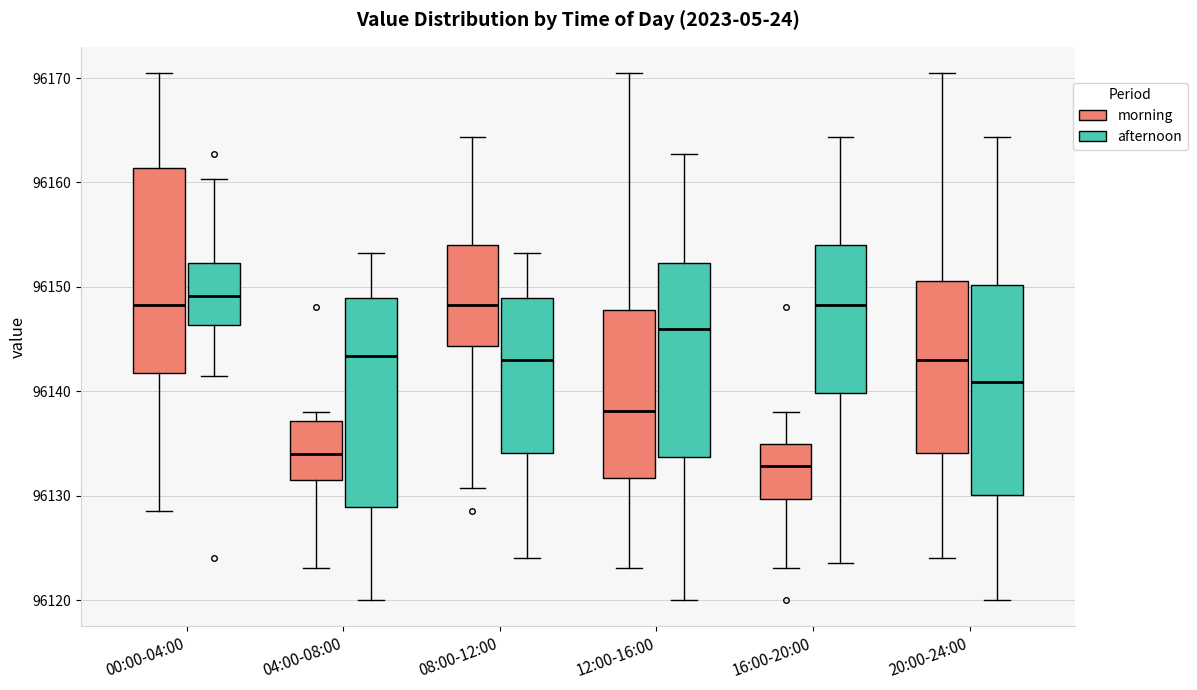

Reading left to right, read every box against the y-axis: the position of its median line, the range the box covers, and the ends of its whiskers. The values are not printed on the chart, so give them approximately, as read against the axis.

00:00-04:00 (morning): median 96148, box 96142 to 96161, whiskers 96129 to 96170
00:00-04:00 (afternoon): median 96149, box 96146 to 96152, whiskers 96142 to 96160
04:00-08:00 (morning): median 96134, box 96132 to 96137, whiskers 96123 to 96138
04:00-08:00 (afternoon): median 96143, box 96129 to 96149, whiskers 96120 to 96153
08:00-12:00 (morning): median 96148, box 96144 to 96154, whiskers 96131 to 96164
08:00-12:00 (afternoon): median 96143, box 96134 to 96149, whiskers 96124 to 96153
12:00-16:00 (morning): median 96138, box 96132 to 96148, whiskers 96123 to 96170
12:00-16:00 (afternoon): median 96146, box 96134 to 96152, whiskers 96120 to 96163
16:00-20:00 (morning): median 96133, box 96130 to 96135, whiskers 96123 to 96138
16:00-20:00 (afternoon): median 96148, box 96140 to 96154, whiskers 96124 to 96164
20:00-24:00 (morning): median 96143, box 96134 to 96151, whiskers 96124 to 96170
20:00-24:00 (afternoon): median 96141, box 96130 to 96150, whiskers 96120 to 96164